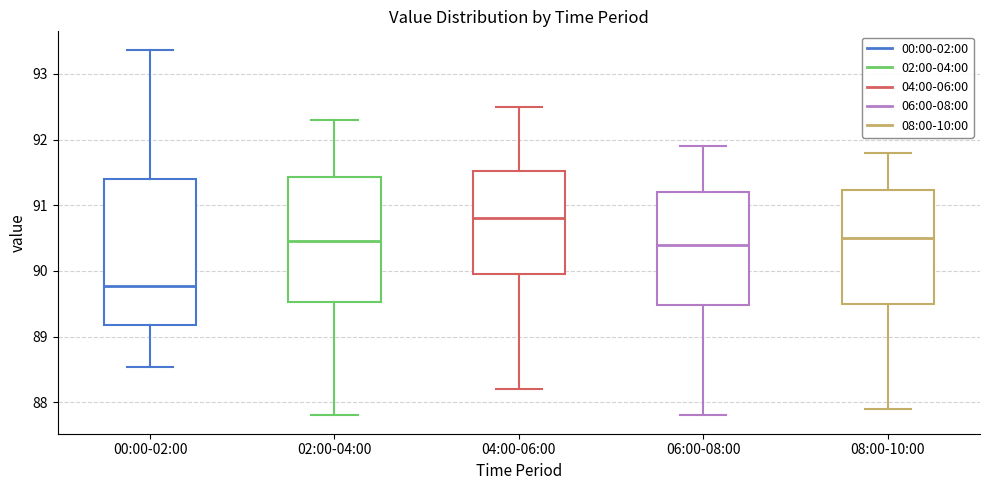

Where is the upper edge of the box for 04:00-06:00 on the y-axis? The values are not printed on the chart, so give them approximately, as read against the axis.

91.5